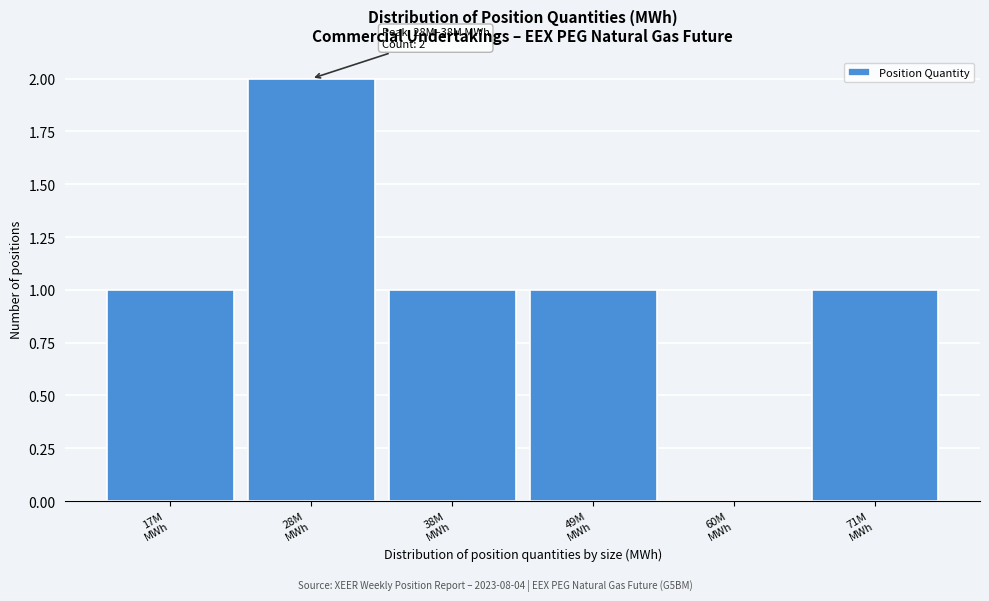

What is the sum of all values?

6